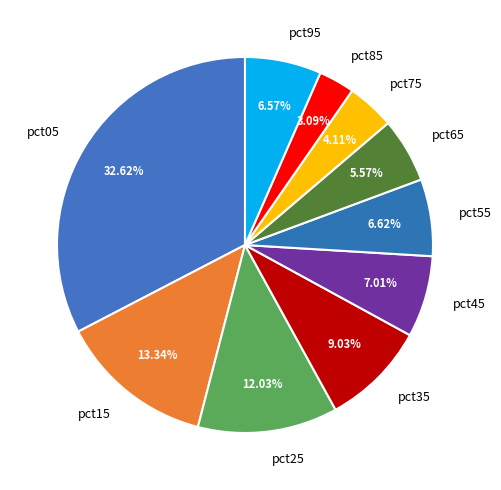

Count the number of slices in the pie.

10